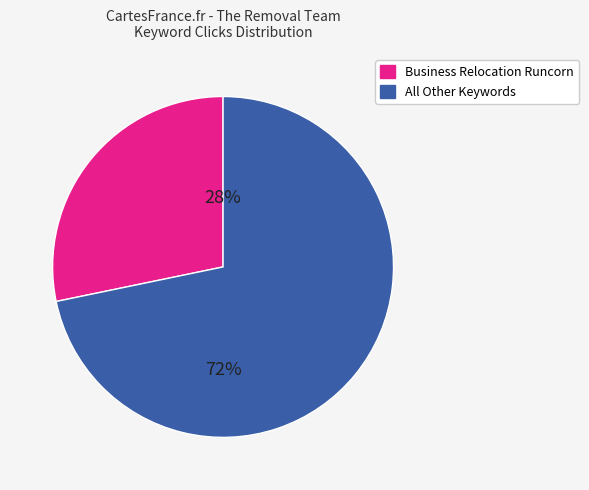

To the nearest percent, what is the average slice percentage?

50%